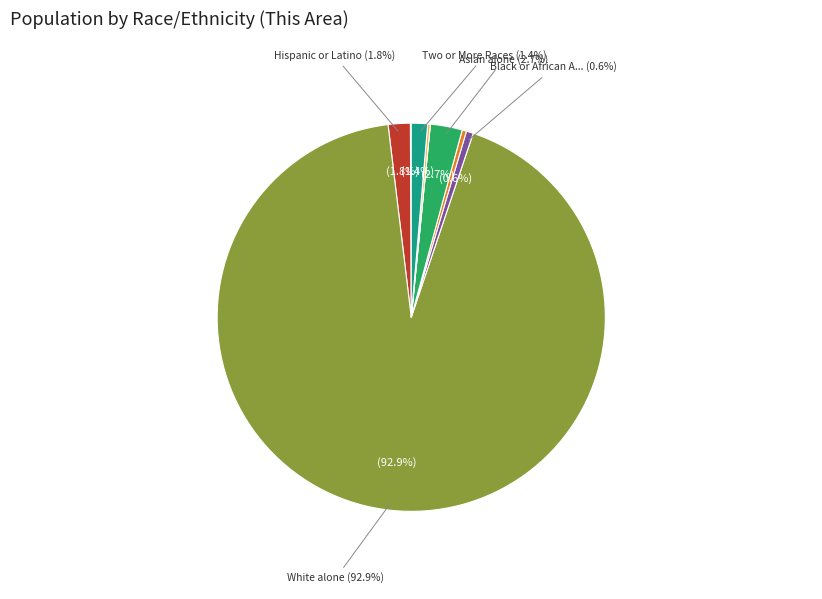

Which slice represents more than half of the pie?

White alone